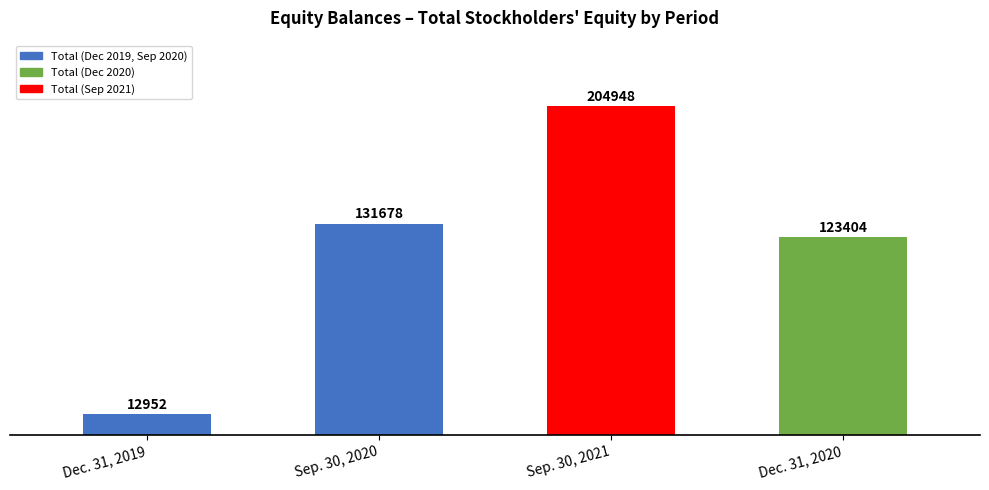

What is the ratio of the value at Dec. 31, 2020 to the value at Sep. 30, 2021?

0.6